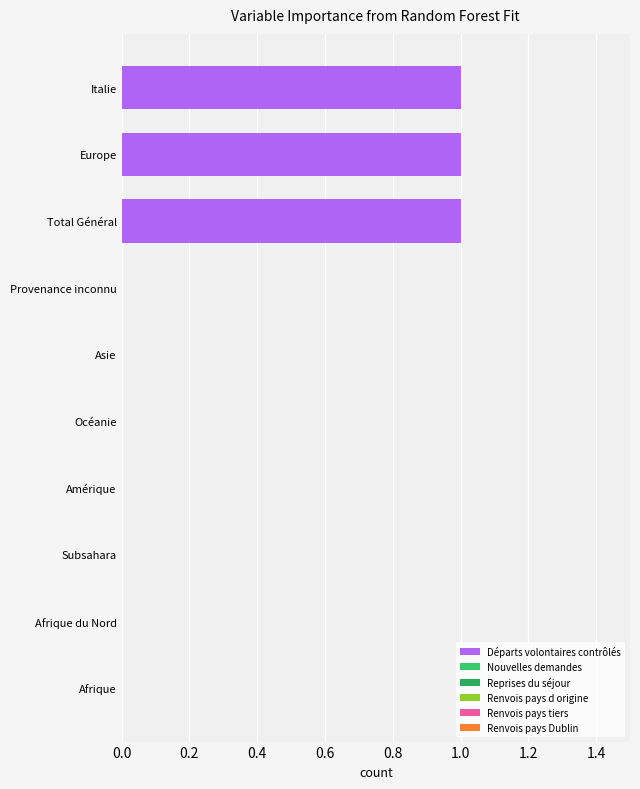

The value at Italie is 1. True or false?

True